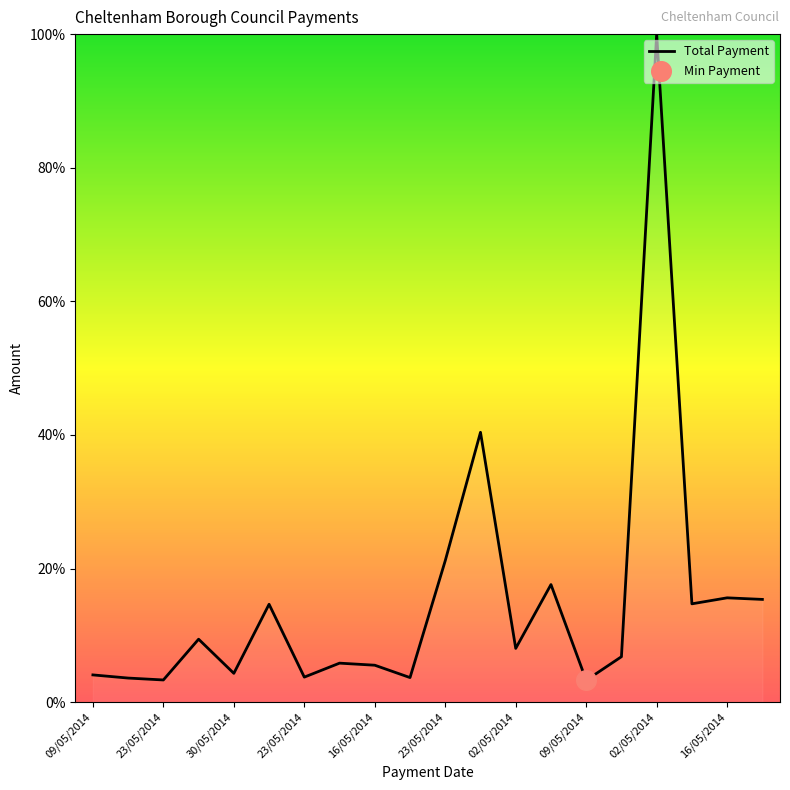

What is the difference between the maximum and minimum values?

96.7